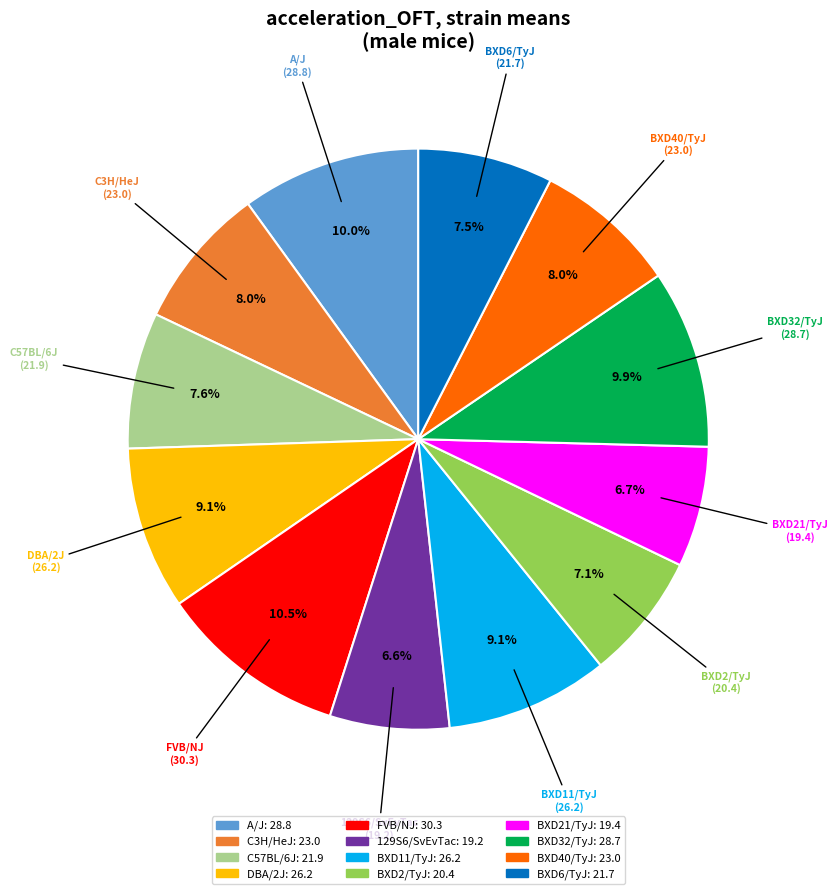

True or false: BXD21/TyJ accounts for 7% of the total.

True